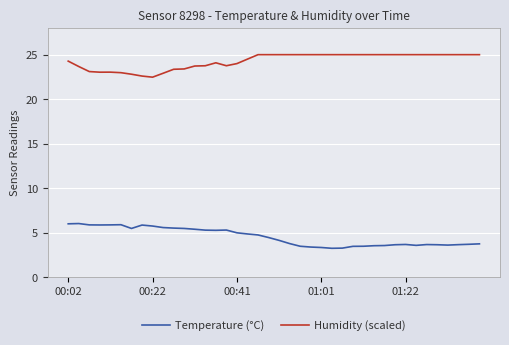

What is the greatest value displayed?

25.0